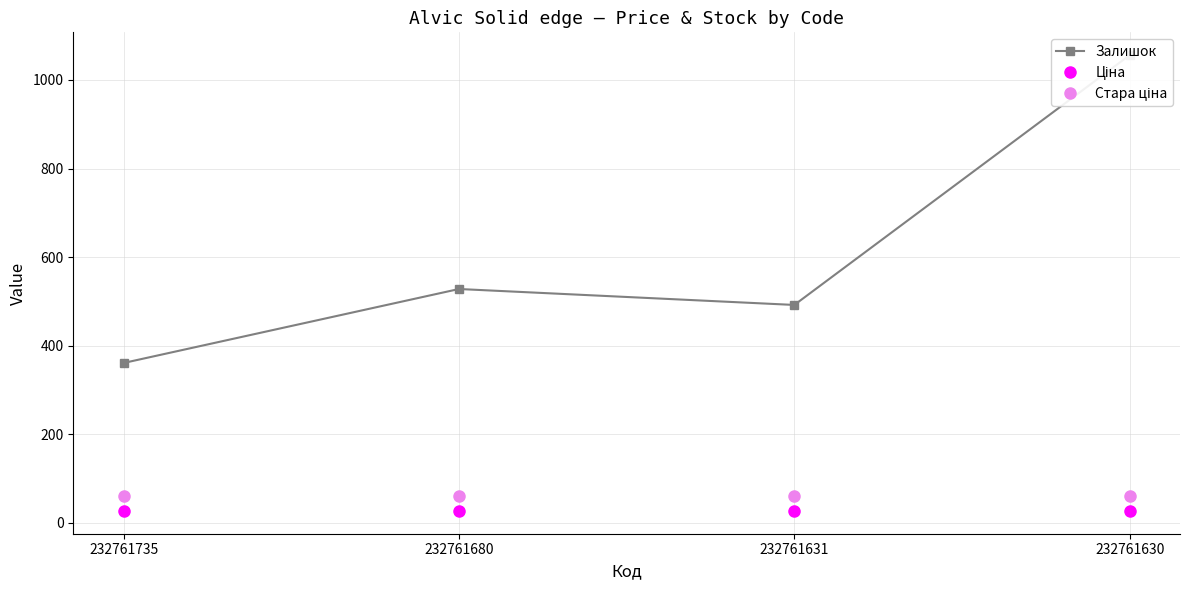

Which category has the lowest value across all series?

232761735